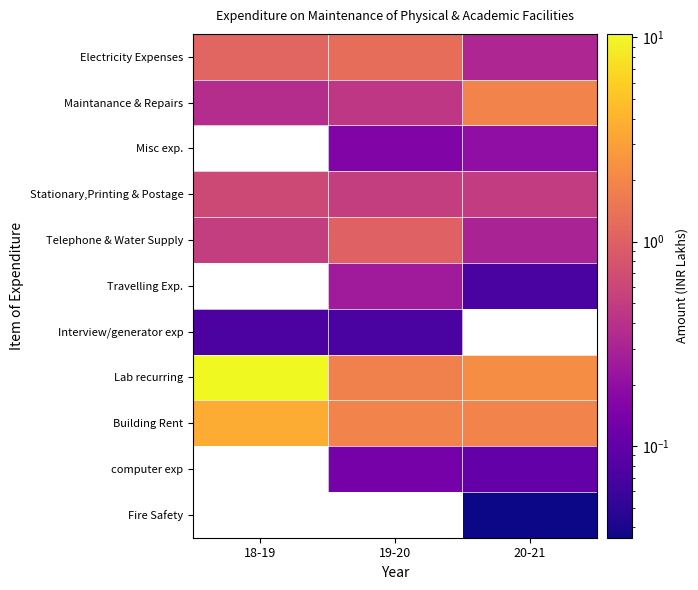

What is the average value of the Building Rent series?

2.5